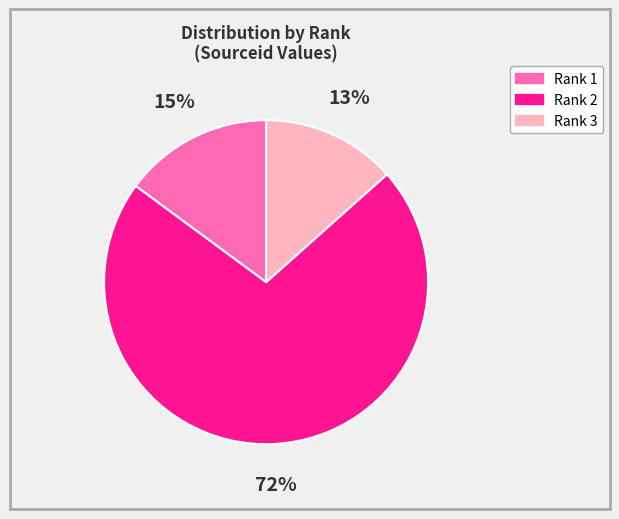

How many slices are in this pie chart?

3